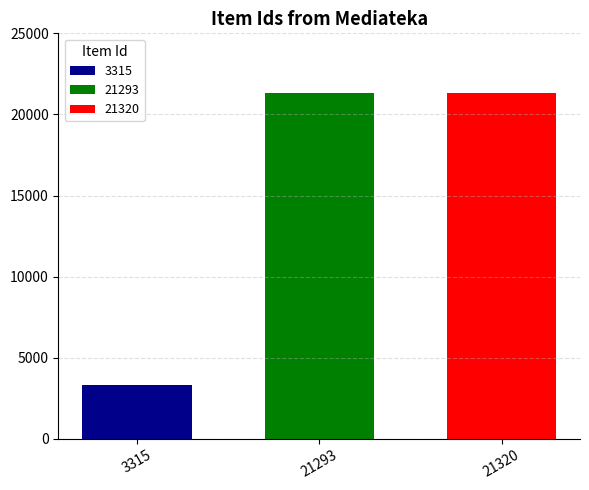

Is it true that 3315 equals 3315 at 21293?

True